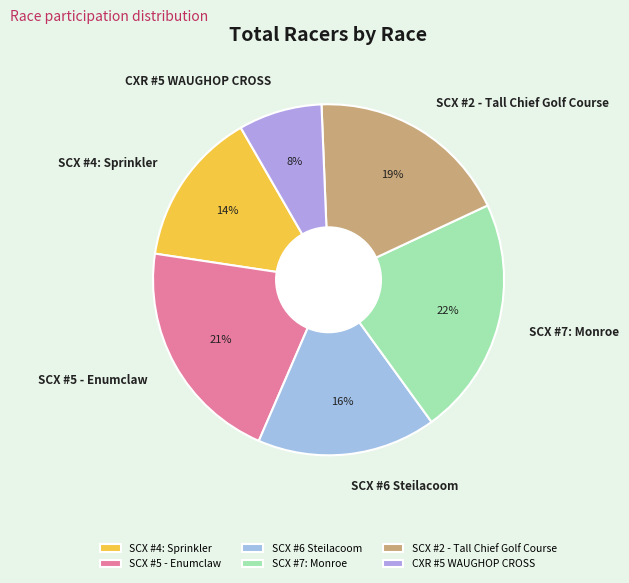

Between CXR #5 WAUGHOP CROSS and SCX #7: Monroe, which is larger?

SCX #7: Monroe